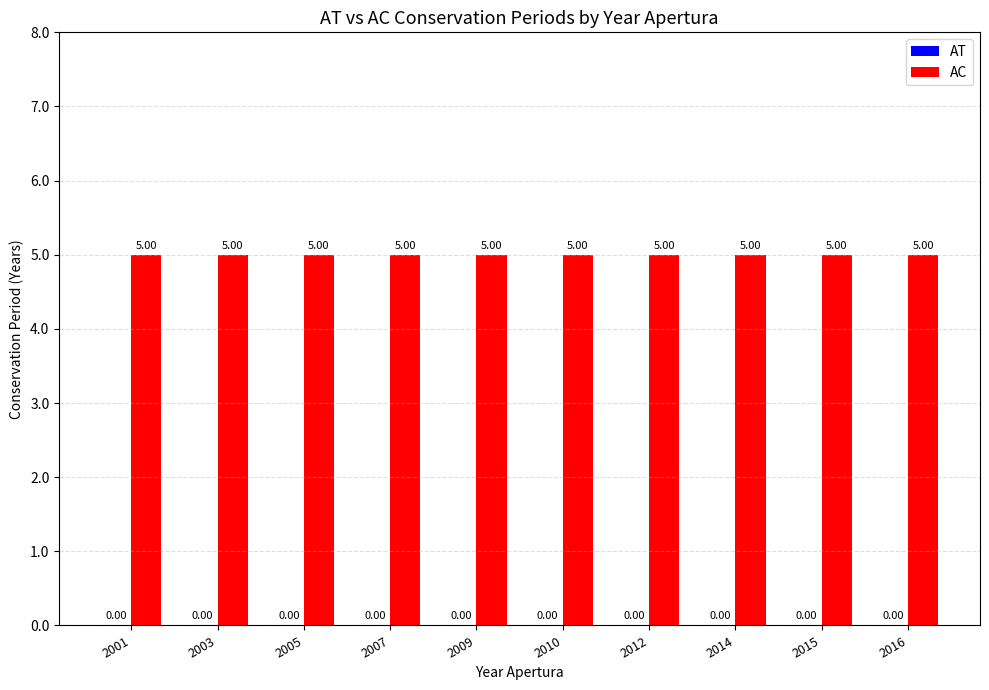

What value does the AC series have at 2015?

5